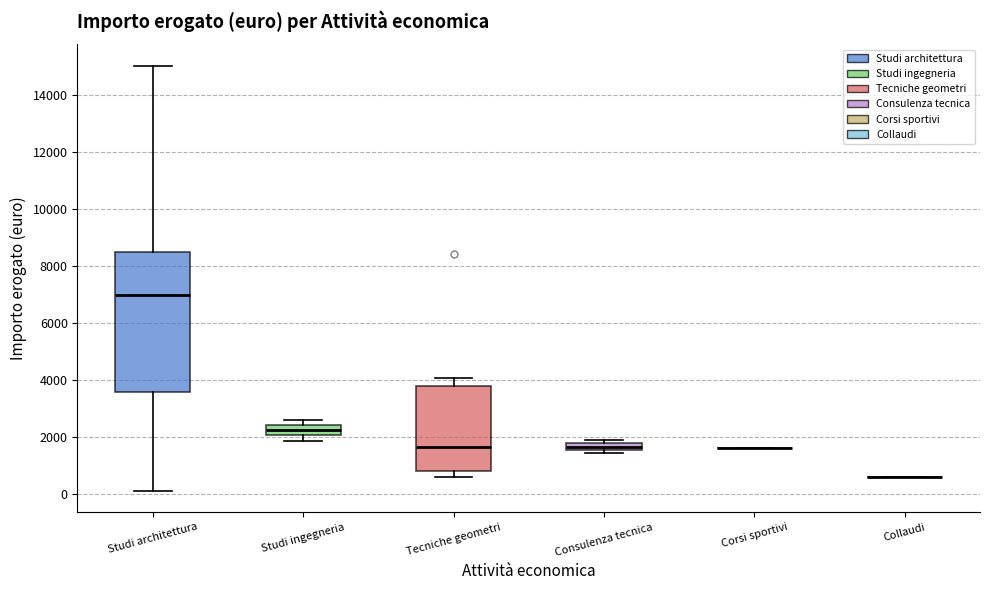

Comparing the boxes themselves (not the whiskers), which one is the tallest?

Studi architettura